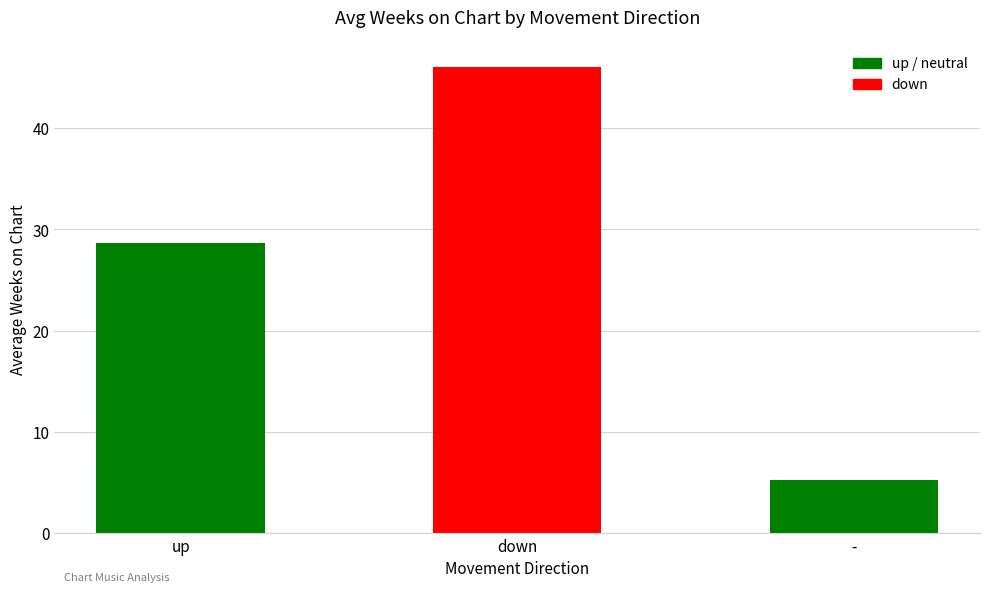

Rank the categories by value from lowest to highest.

-, up, down